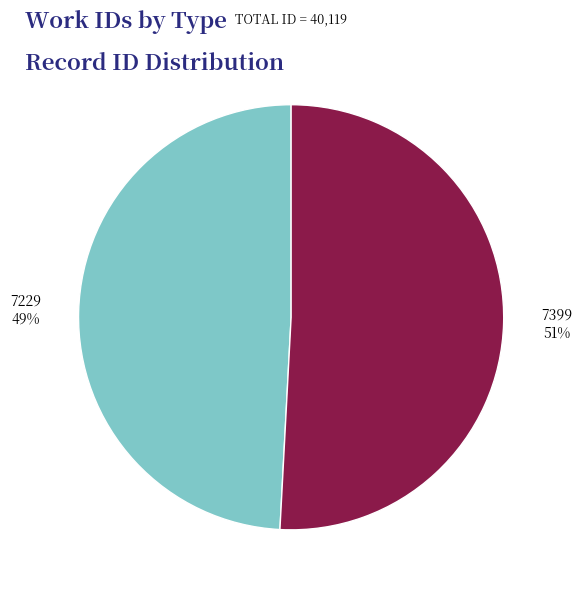

To the nearest percent, what is the difference between the largest and smallest slice percentages?

2%